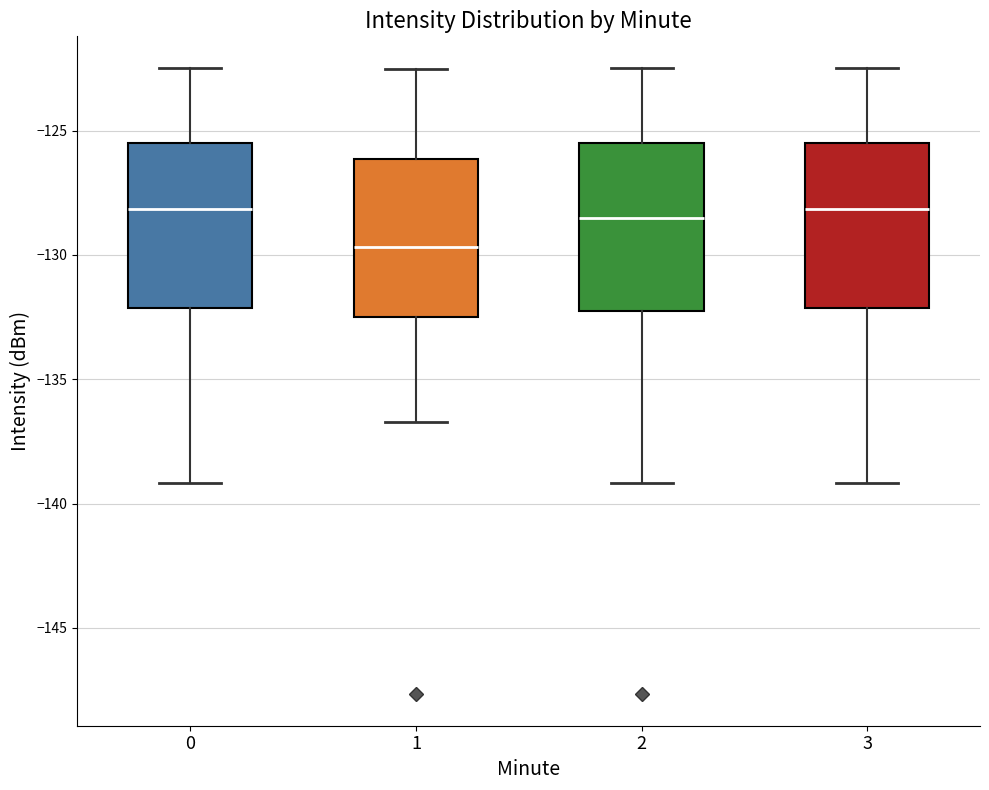

Reading left to right, read every box against the y-axis: the position of its median line, the range the box covers, and the ends of its whiskers. The values are not printed on the chart, so give them approximately, as read against the axis.

0: median -128.0, box -132.0 to -125.5, whiskers -139.0 to -122.5
1: median -129.5, box -132.5 to -126.0, whiskers -136.5 to -122.5
2: median -128.5, box -132.5 to -125.5, whiskers -139.0 to -122.5
3: median -128.0, box -132.0 to -125.5, whiskers -139.0 to -122.5